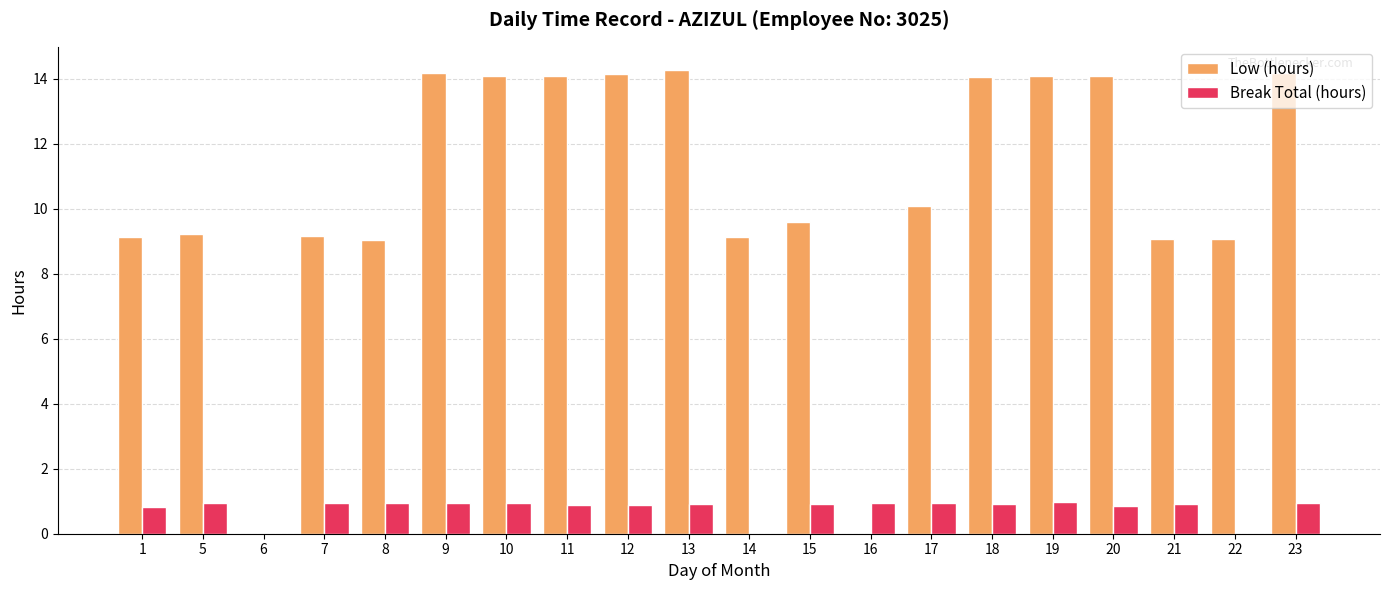

Are the bars grouped side by side (vs. stacked)?

Yes